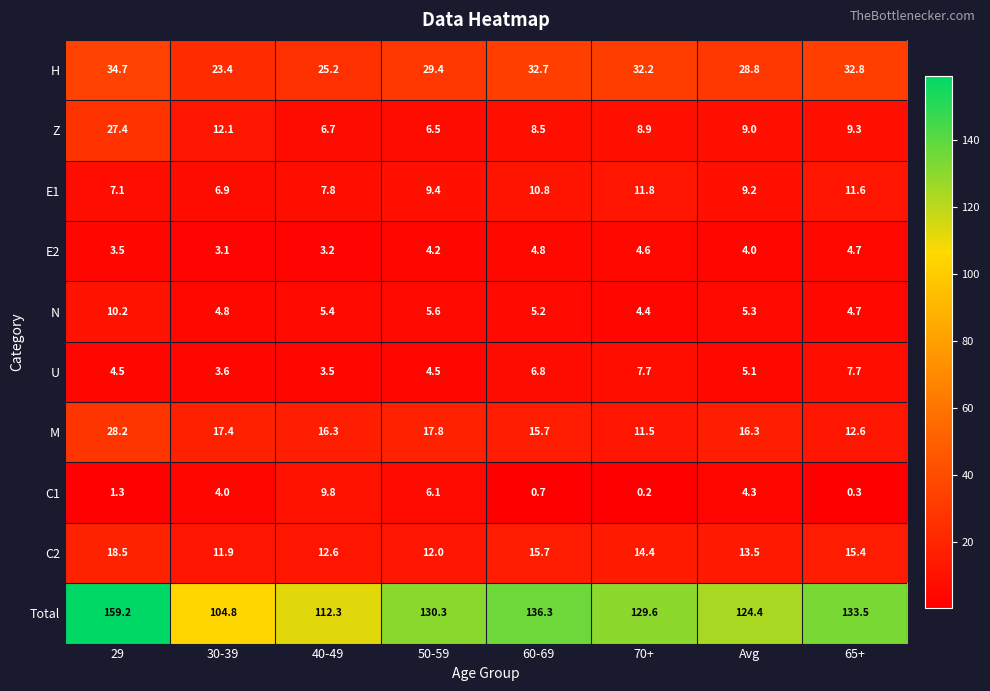

What is the smallest value displayed?

0.2